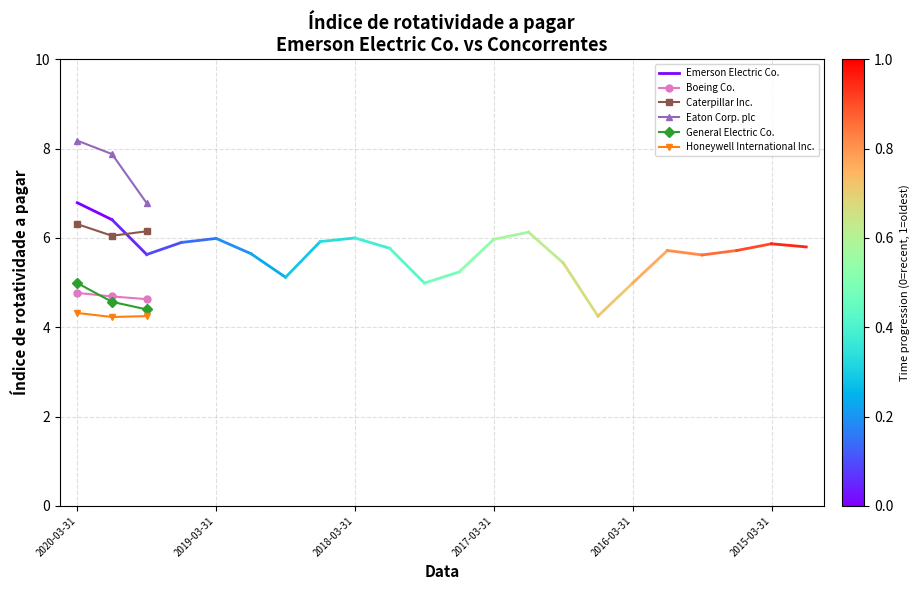

What is the value of the Boeing Co. point at the 1st from the left?

4.8